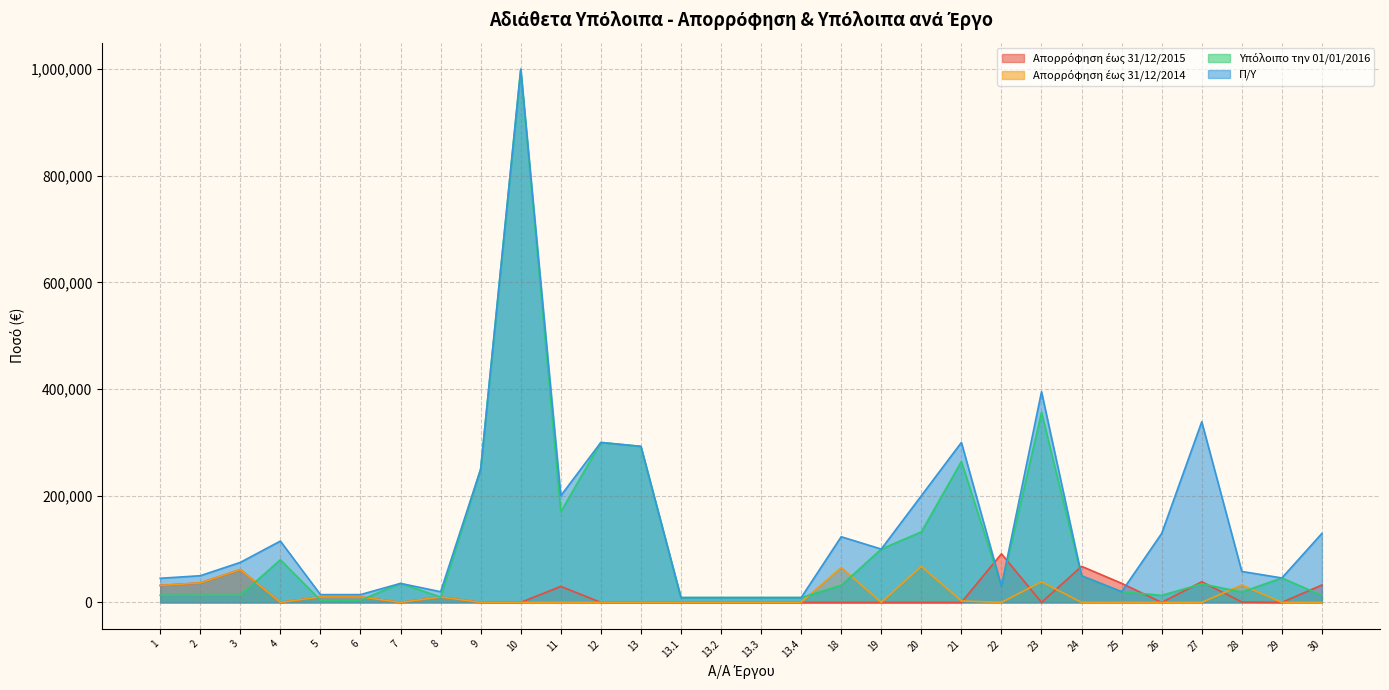

At which category is the sum across all series the highest?

10